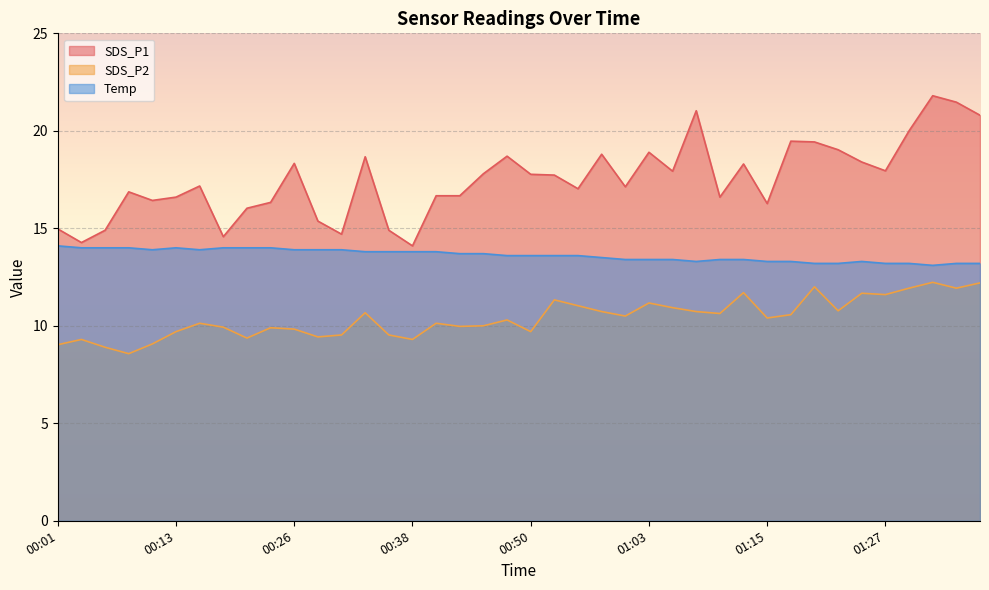

At 01:23, list the series in order from largest to smallest.

SDS_P1, Temp, SDS_P2